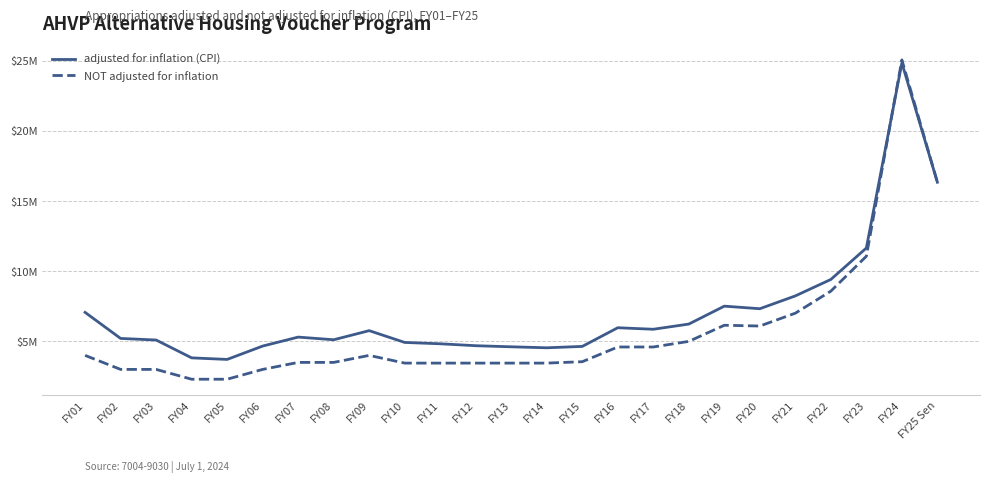

How many interior local valleys does the adjusted for inflation (CPI) series have?

5